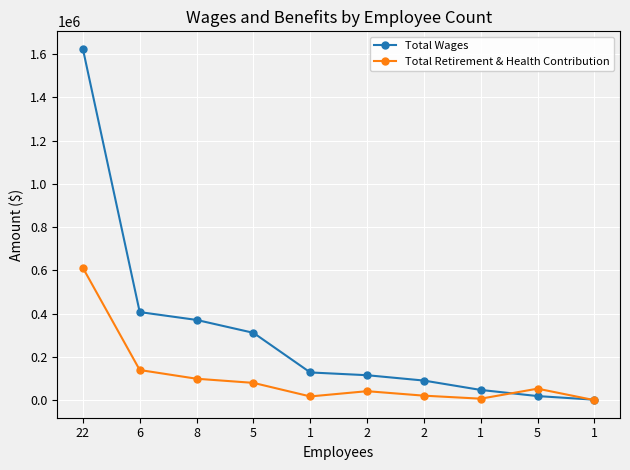

True or false: Total Retirement & Health Contribution has a value of 41653 at 2.

True